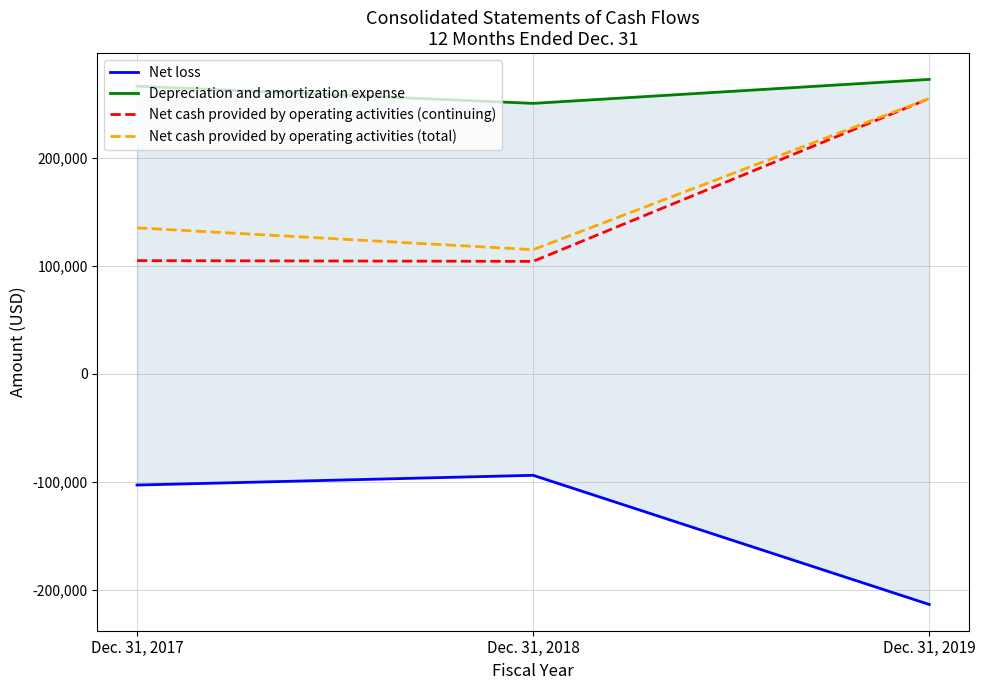

At which label is Net loss closest to -153994?

Dec. 31, 2017